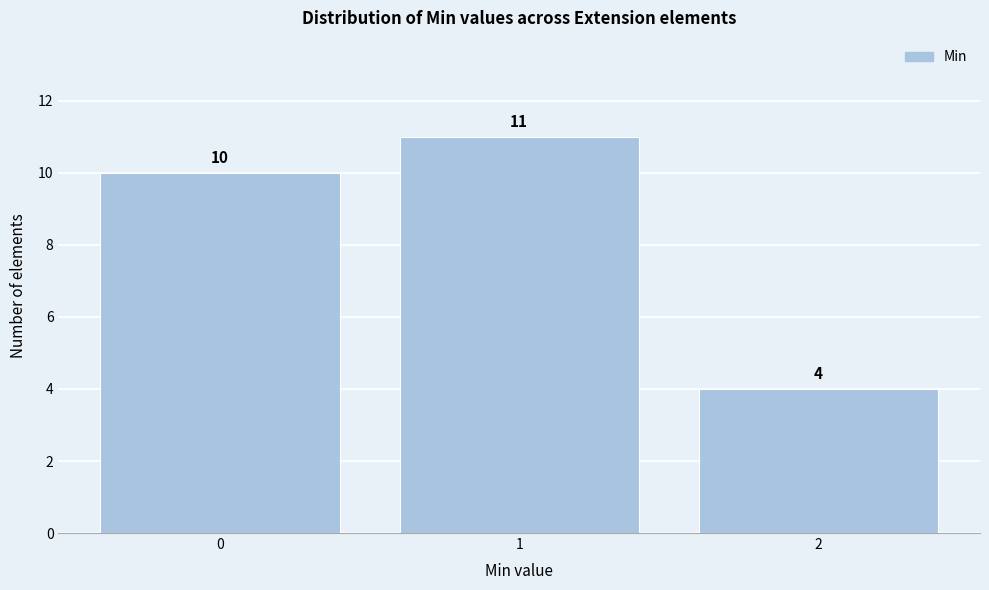

Reading right to left, list all the values displayed in this chart.

4	11	10